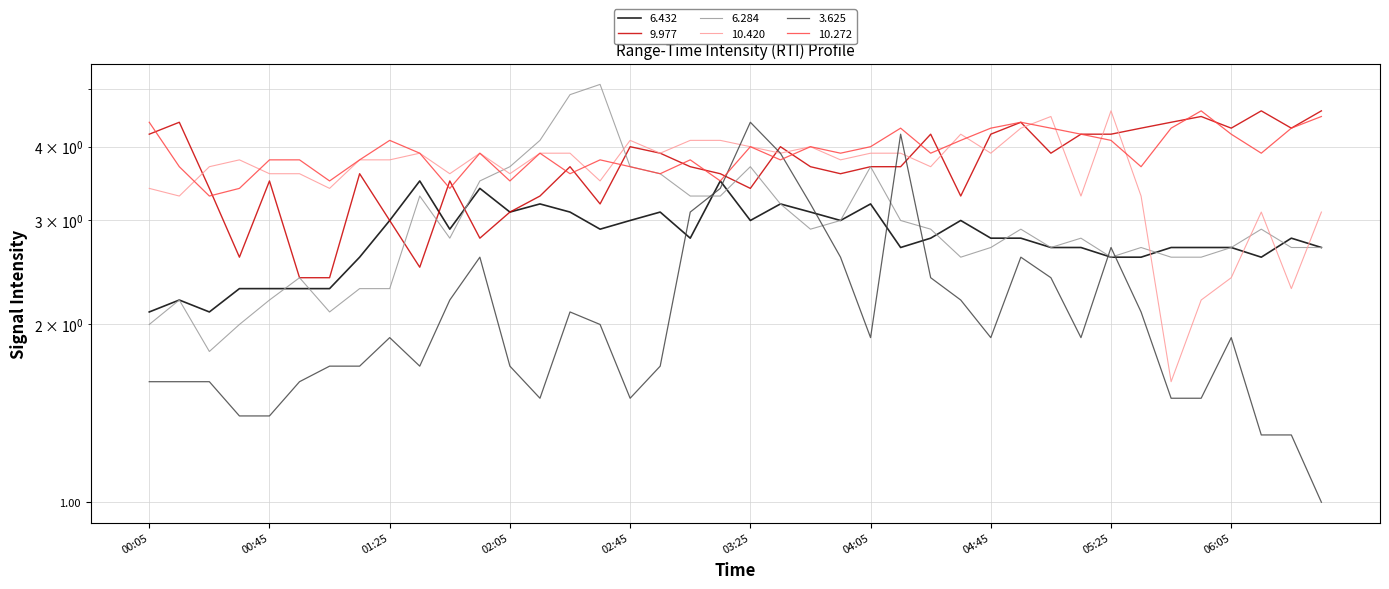

What position from the left is 2024/01/26 01:45?

11